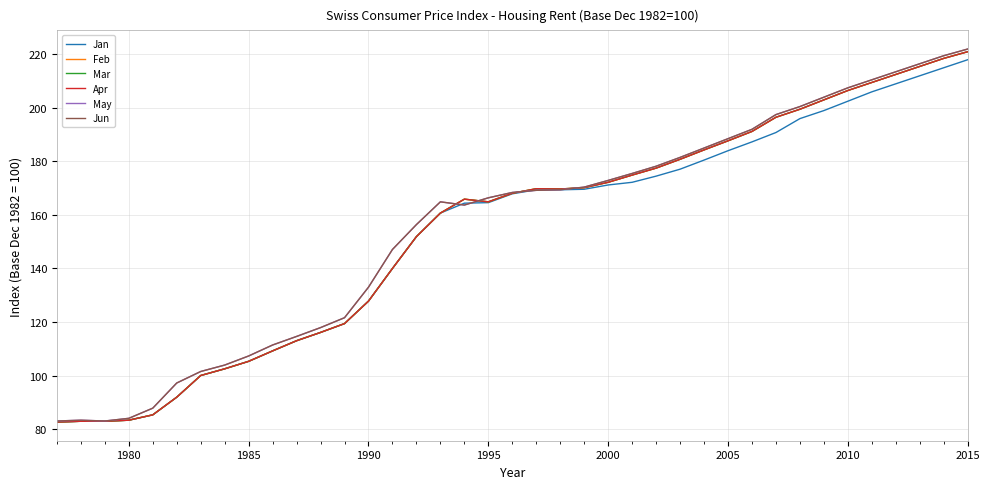

At how many categories does at least one series exceed 157?

23